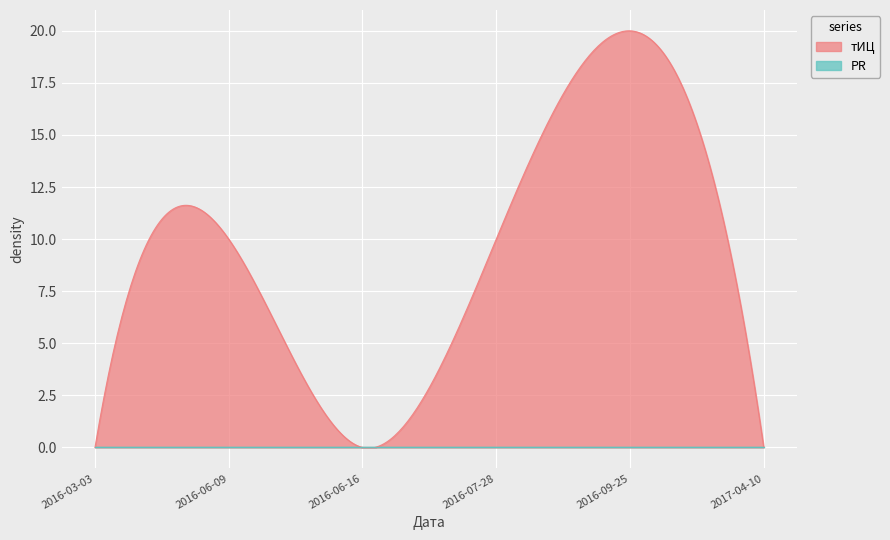

How many distinct data groups are displayed?

2